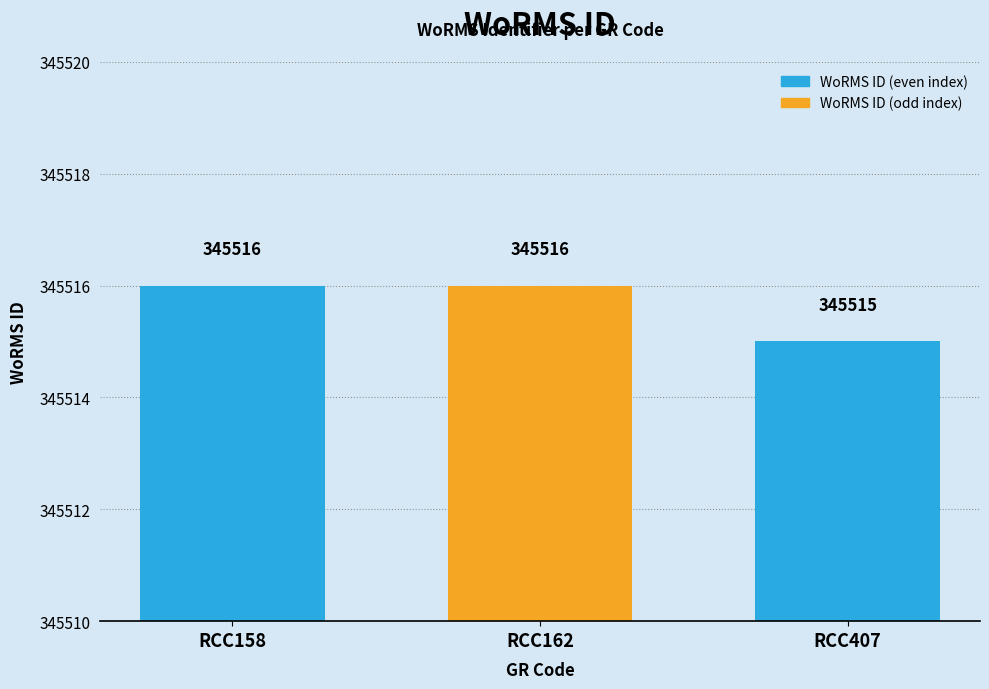

What is the smallest value displayed?

345515